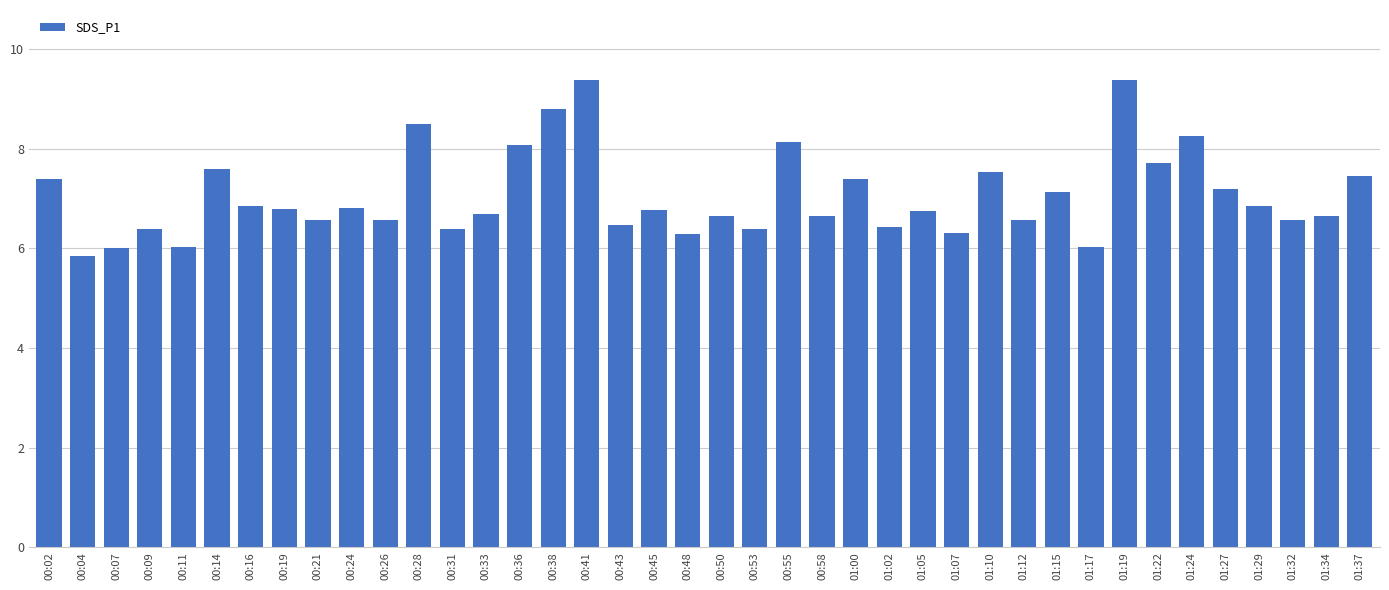

How many bars are there in total?

40